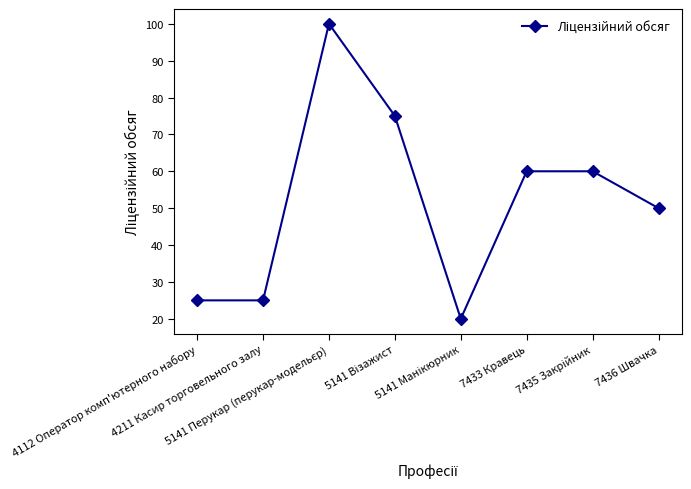

Reading left to right, extract all data points from this chart.

25	25	100	75	20	60	60	50